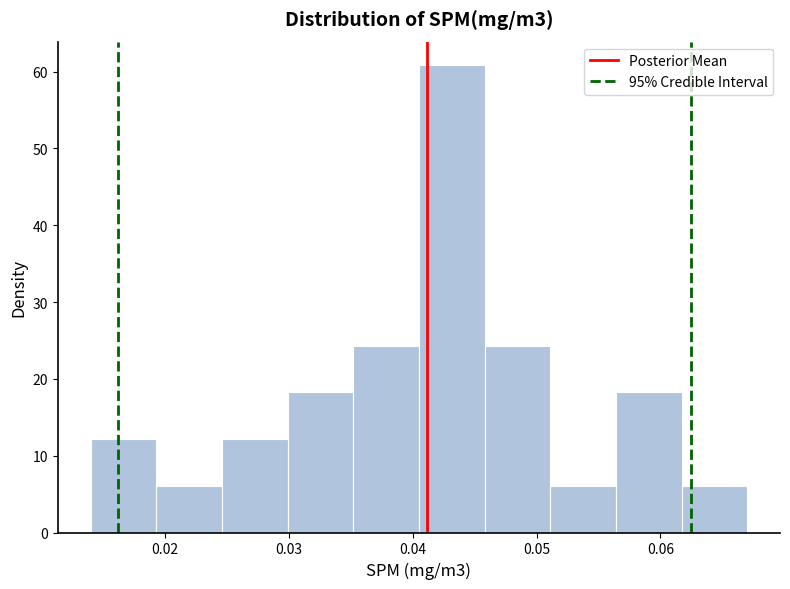

Reading left to right, transcribe this chart: for each bar, give the range it covers on the x-axis and its height. Neither the bar edges nor the heights are printed on the chart, so give them approximately, as read against the axes.

0.014 to 0.019: 12
0.019 to 0.025: 6
0.025 to 0.030: 12
0.030 to 0.035: 18
0.035 to 0.041: 24
0.041 to 0.046: 61
0.046 to 0.051: 24
0.051 to 0.056: 6
0.056 to 0.062: 18
0.062 to 0.067: 6